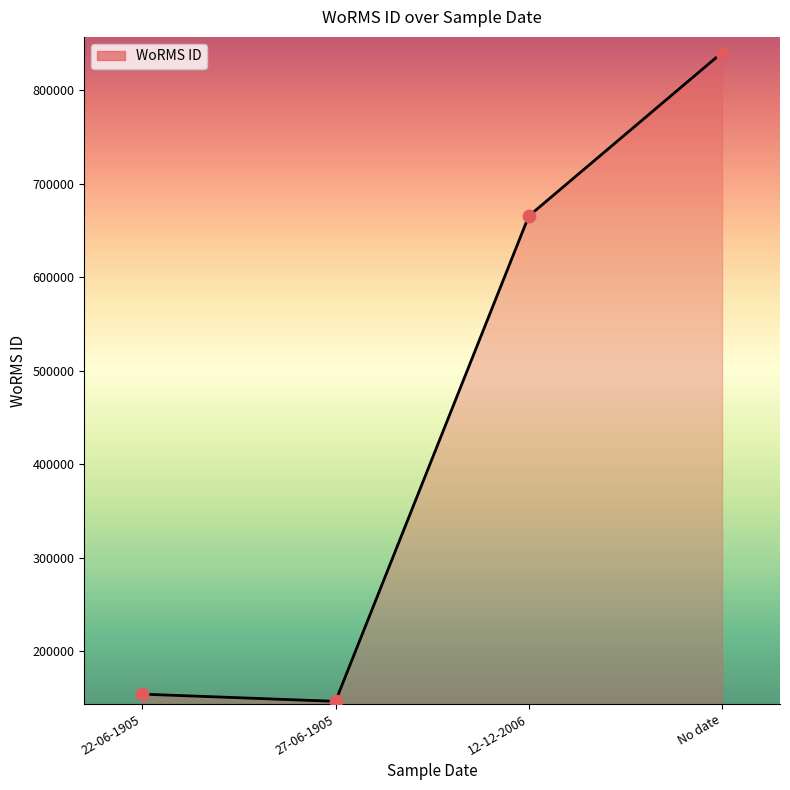

What is the change in value from 27-06-1905 to 12-12-2006?

+518550.0